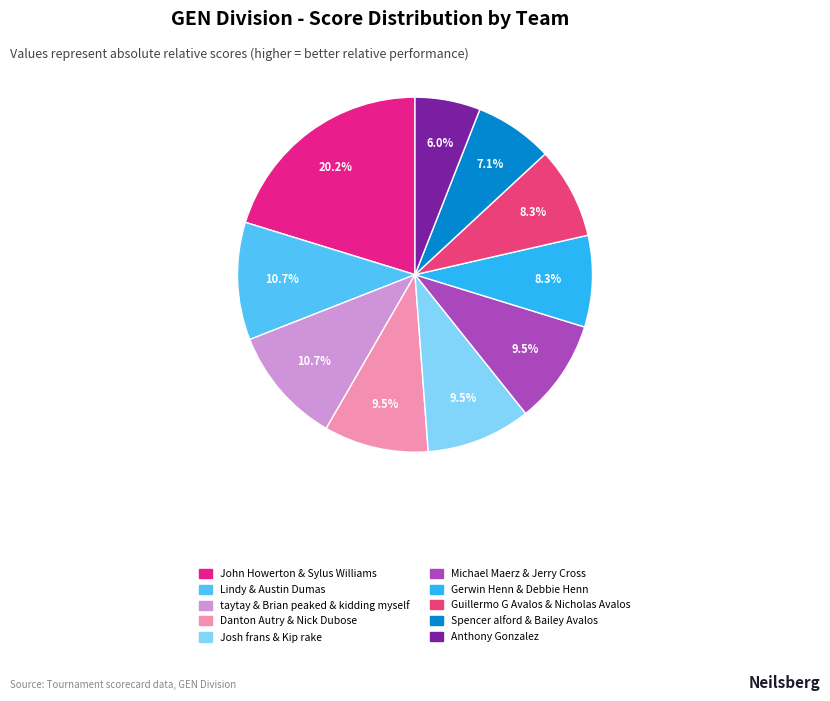

Do John Howerton & Sylus Williams and Michael Maerz & Jerry Cross together represent more than half of the pie?

No